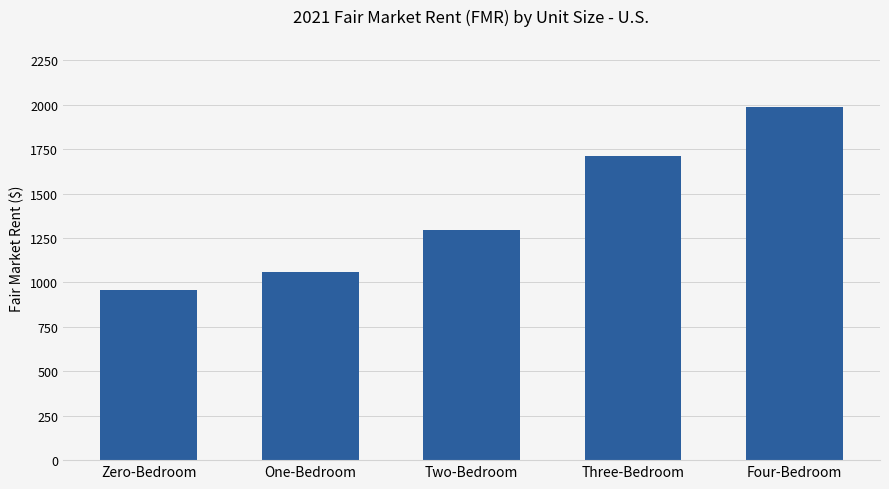

What is the label of the 3rd bar from the left?

Two-Bedroom